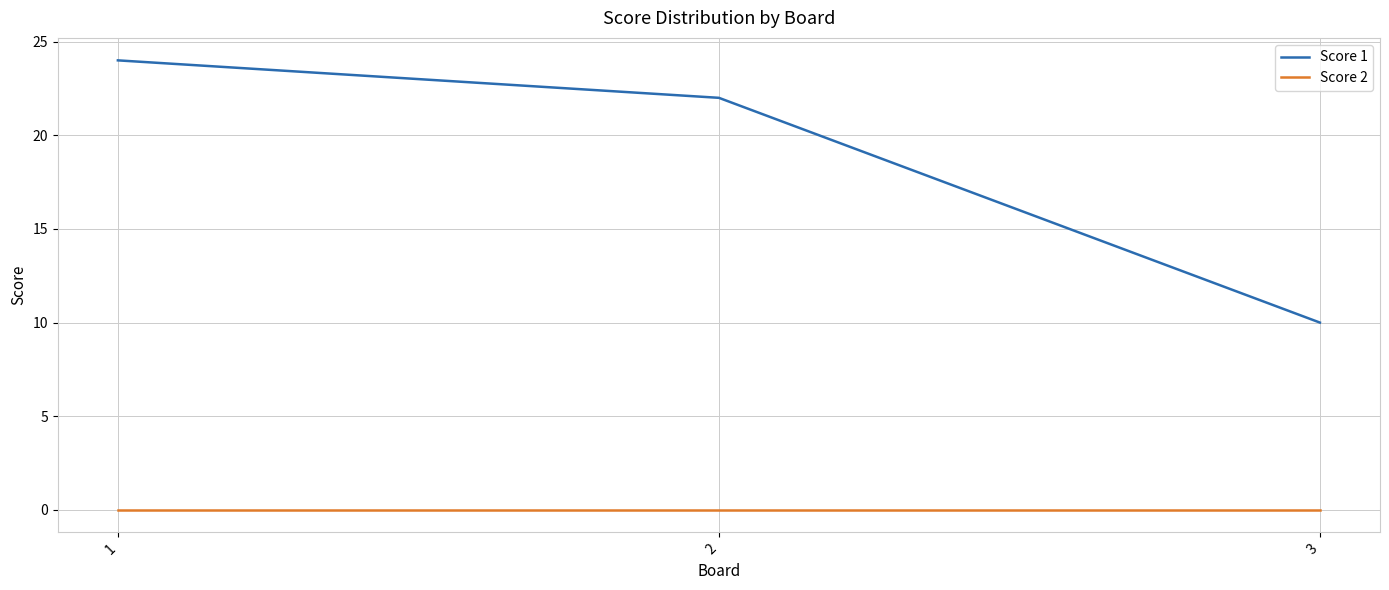

Which series changed the most between 1 and 3?

Score 1